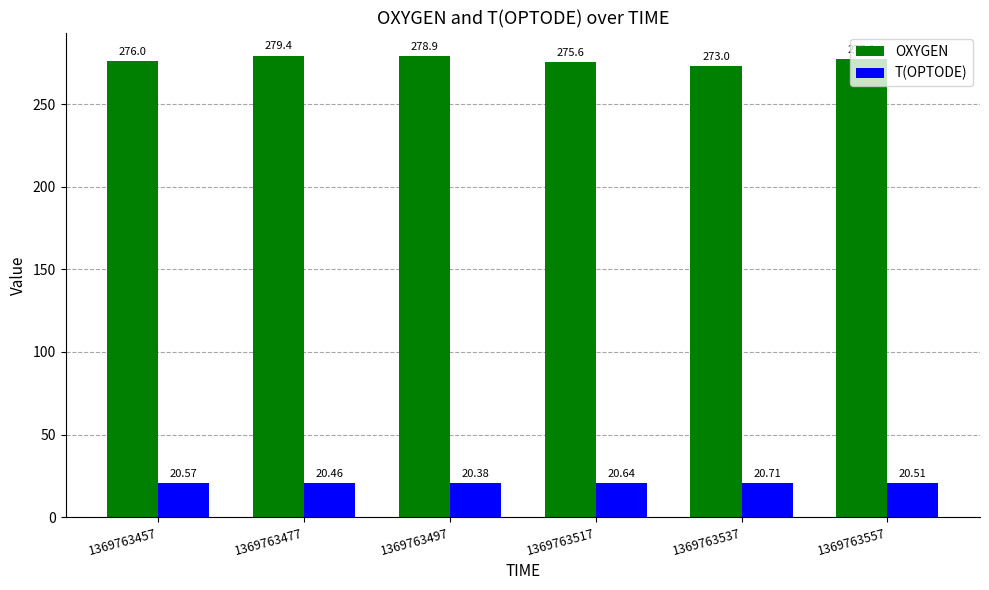

At 1369763497, list the series in order from smallest to largest.

T(OPTODE), OXYGEN